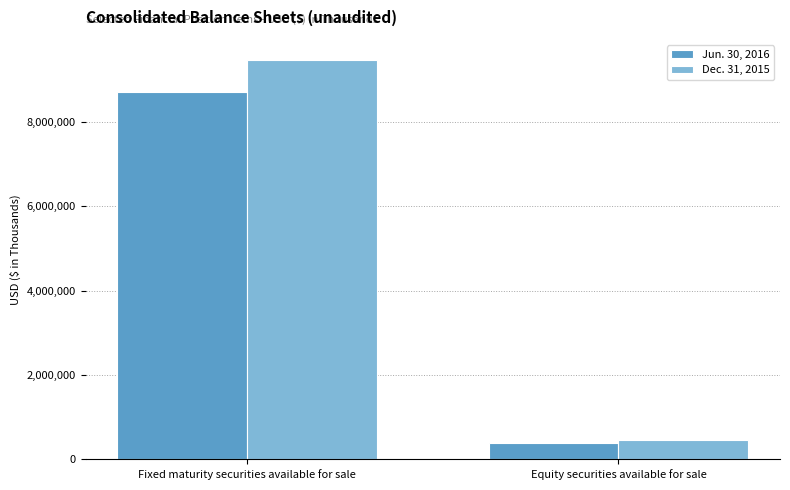

What is the lowest value of the Jun. 30, 2016 series?

382168